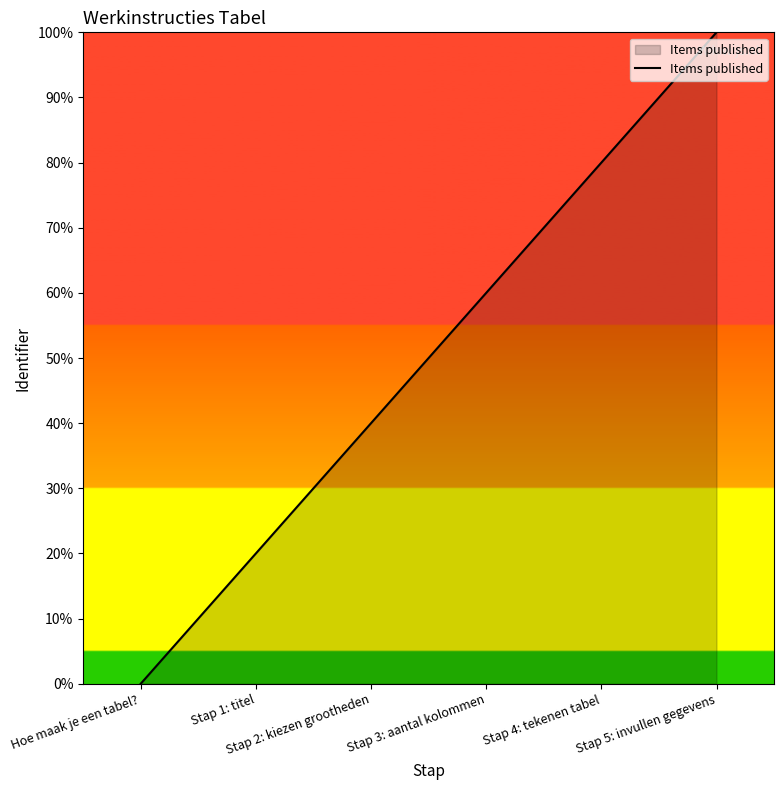

What position from the left is Stap 3: aantal kolommen?

4